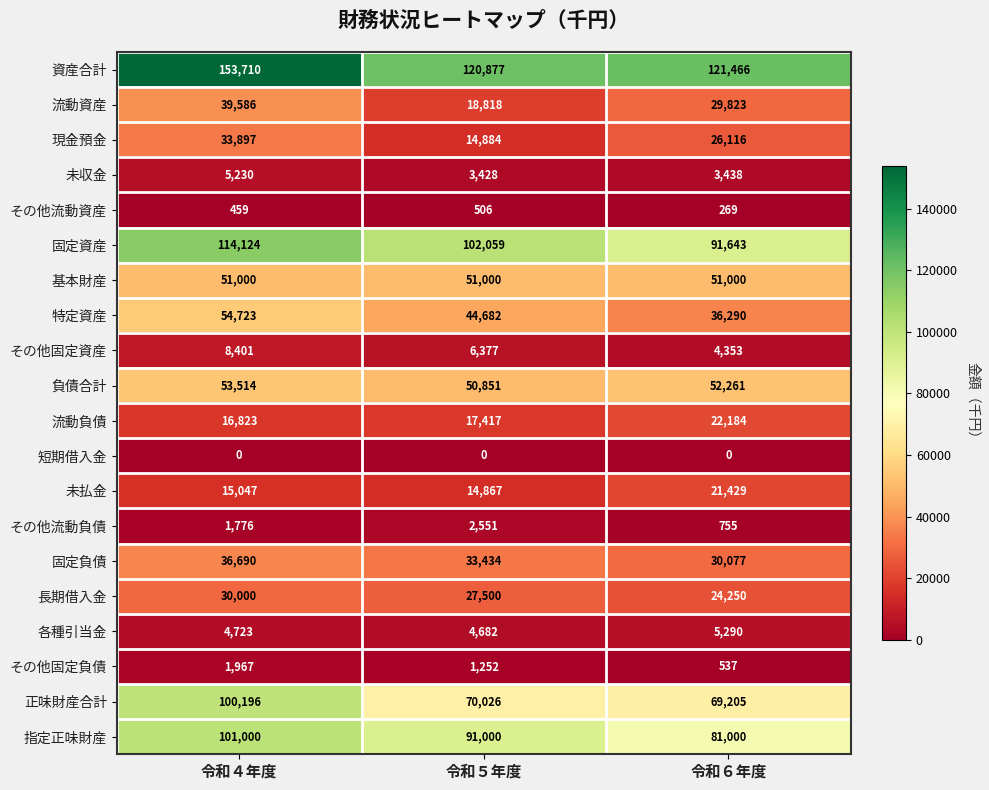

Where does the 資産合計 series first go above 121466?

令和４年度